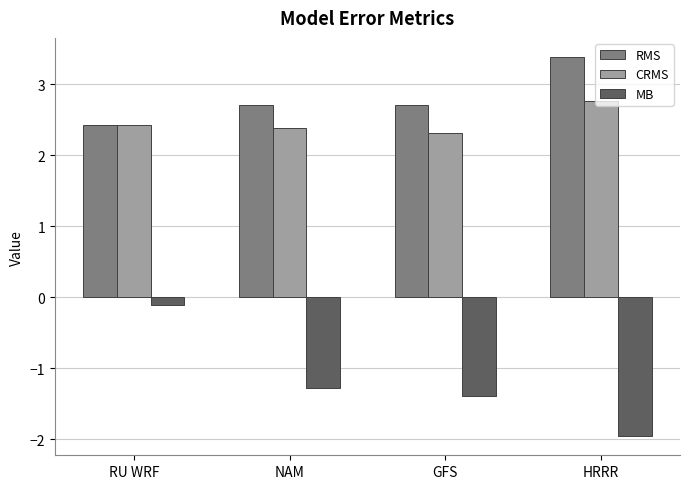

At which label does RMS reach its minimum?

RU WRF